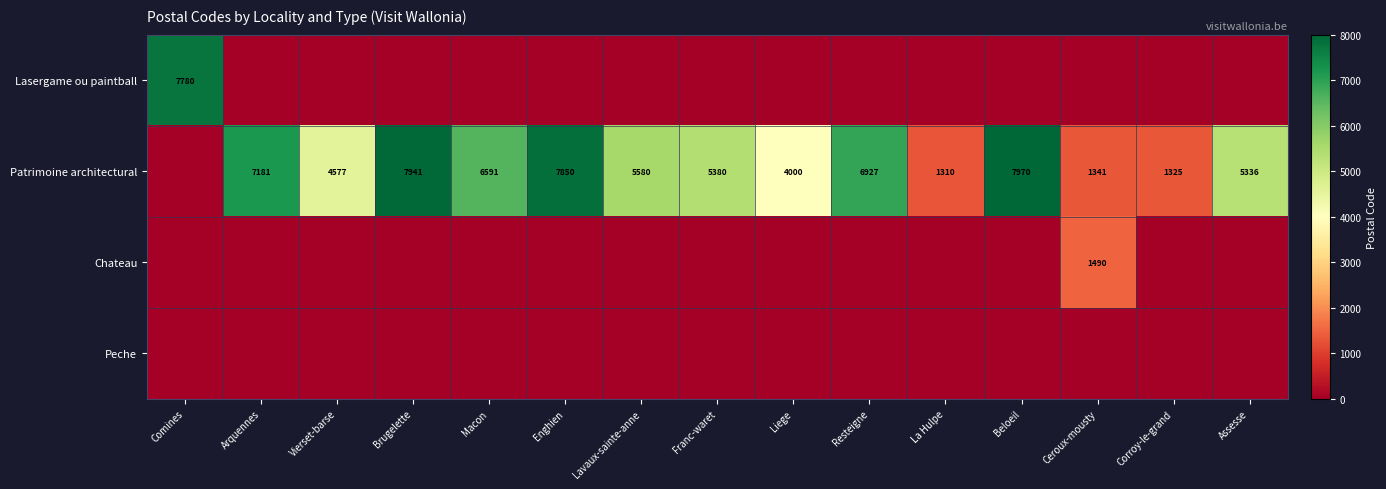

What is the difference between the Patrimoine architectural values at Macon and Assesse?

1255